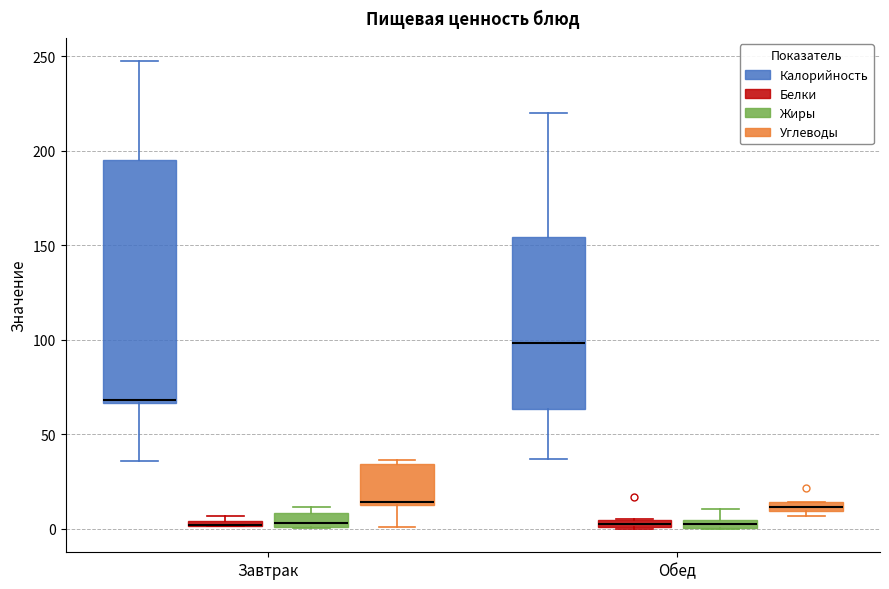

Where does the median line of the box for Обед (Калорийность) sit on the y-axis? The values are not printed on the chart, so give them approximately, as read against the axis.

100